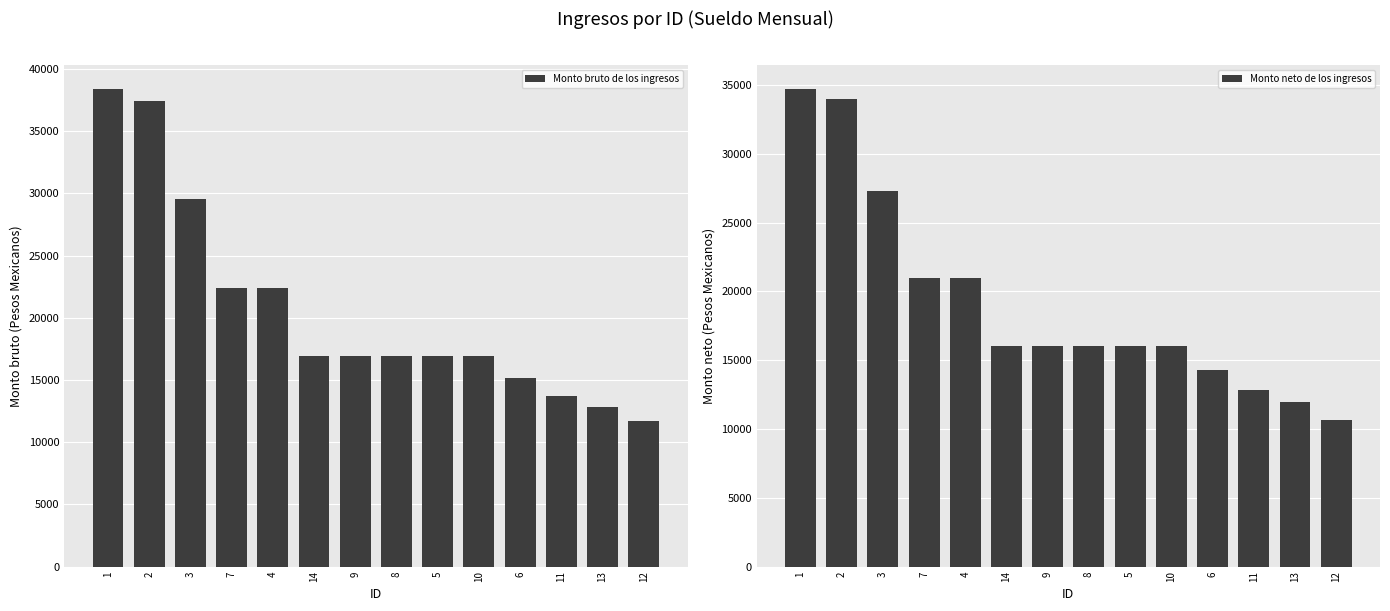

How many data points does each series have?

14